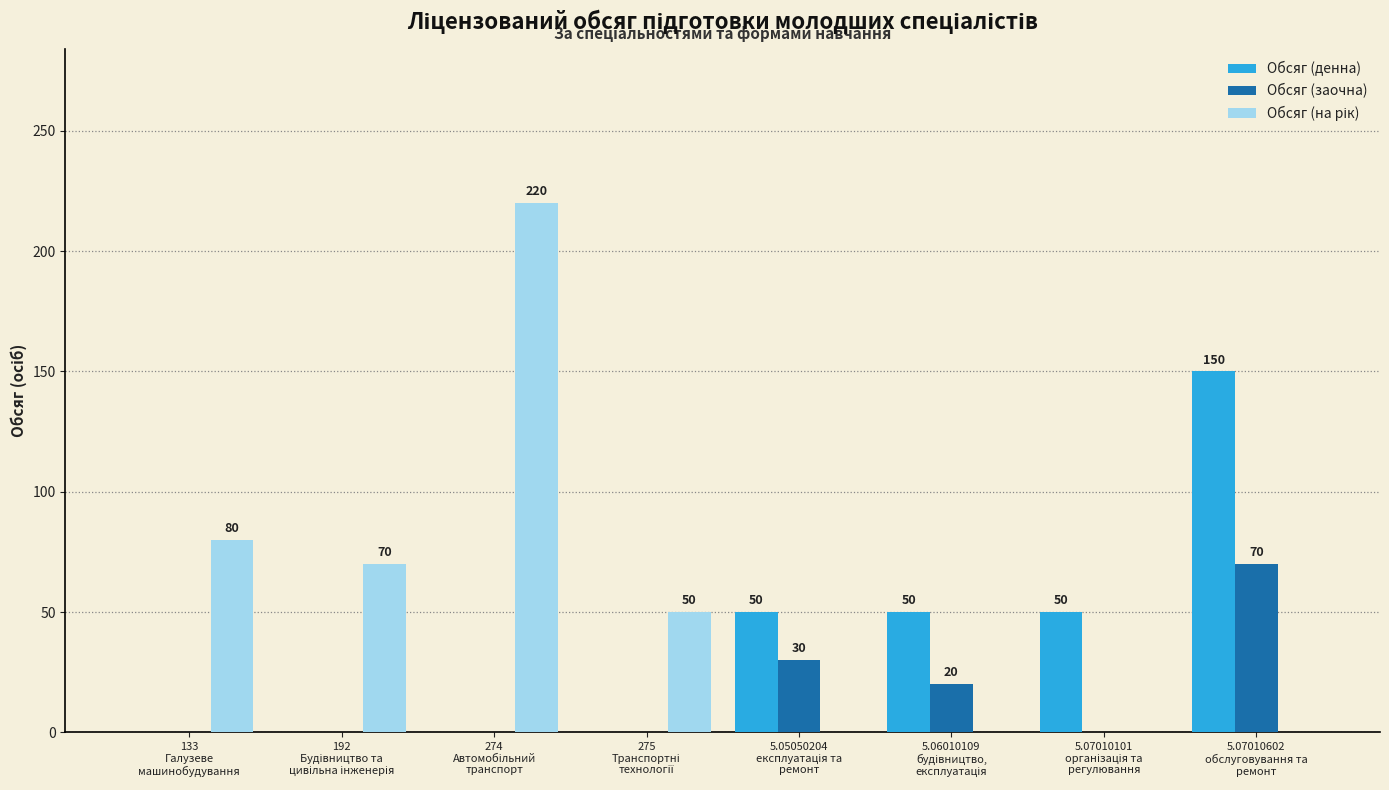

What is the sum of all Обсяг (денна) values?

300